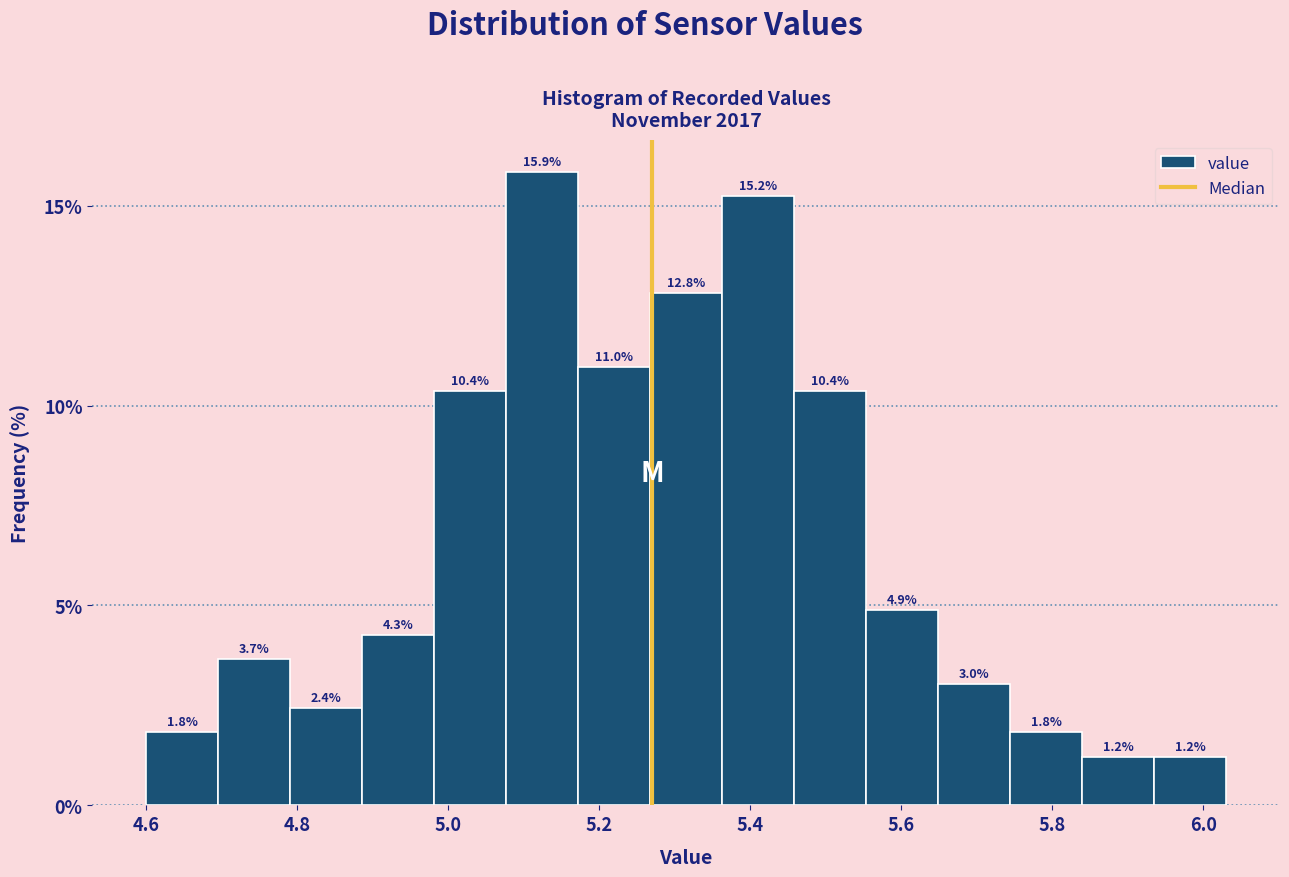

Which range on the x-axis has the tallest bar?

5.08 to 5.18